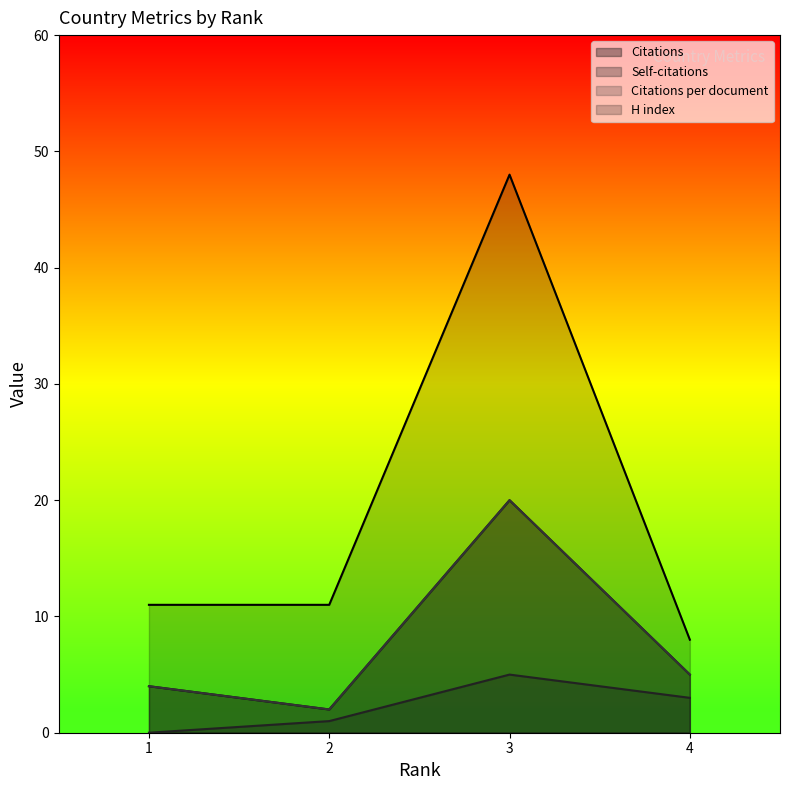

Count the Self-citations values in the range 1 to 5.

3